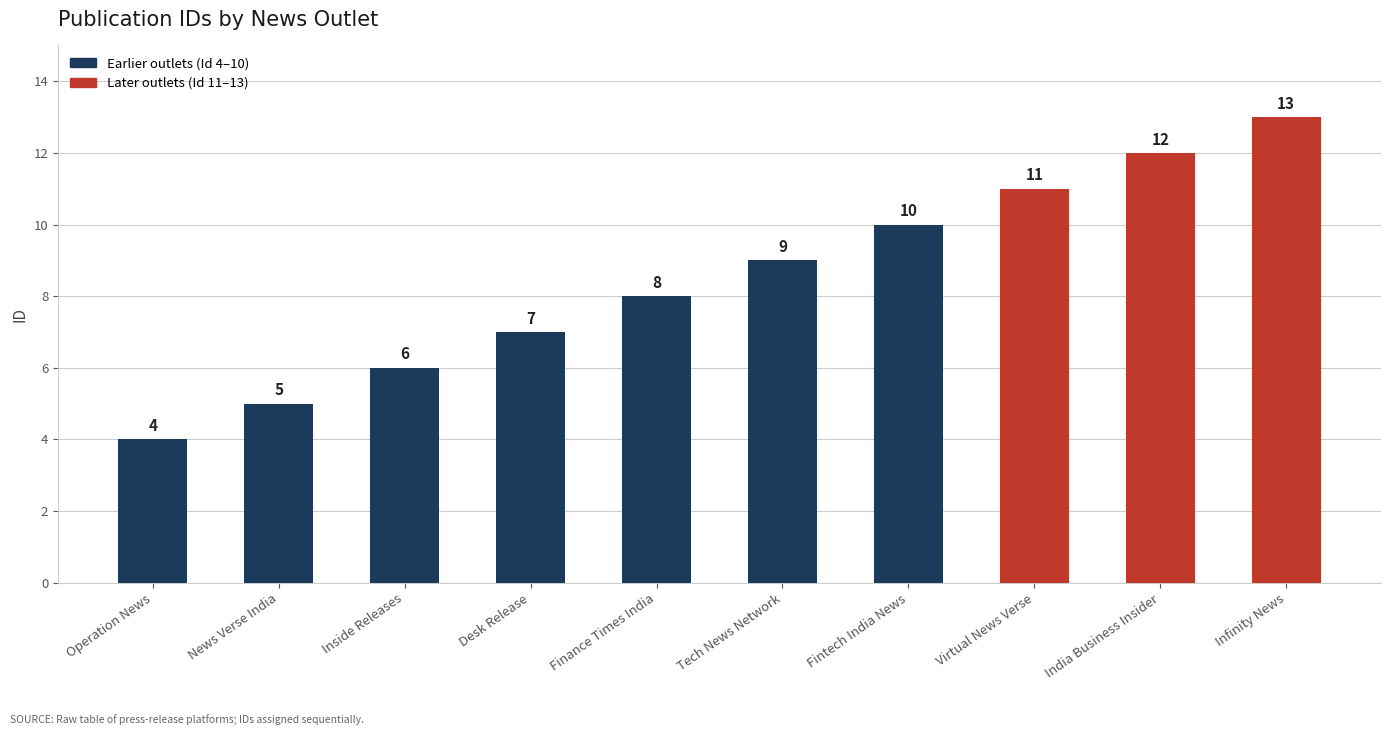

Between News Verse India and Tech News Network, which is larger?

Tech News Network